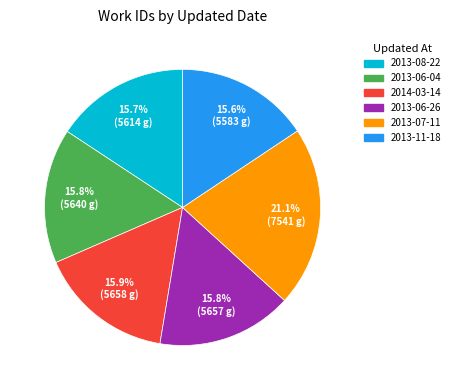

What percentage is the 2013-08-22 slice, to the nearest percent?

16%